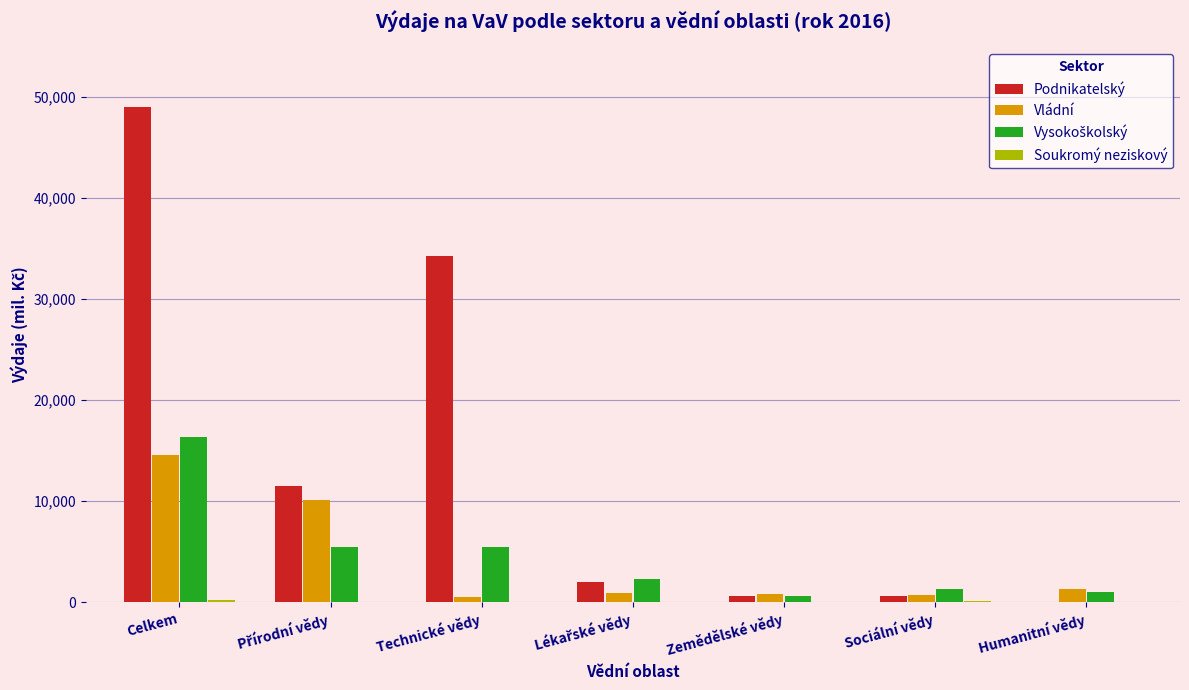

What is the sum of all Podnikatelský values?

97960.5